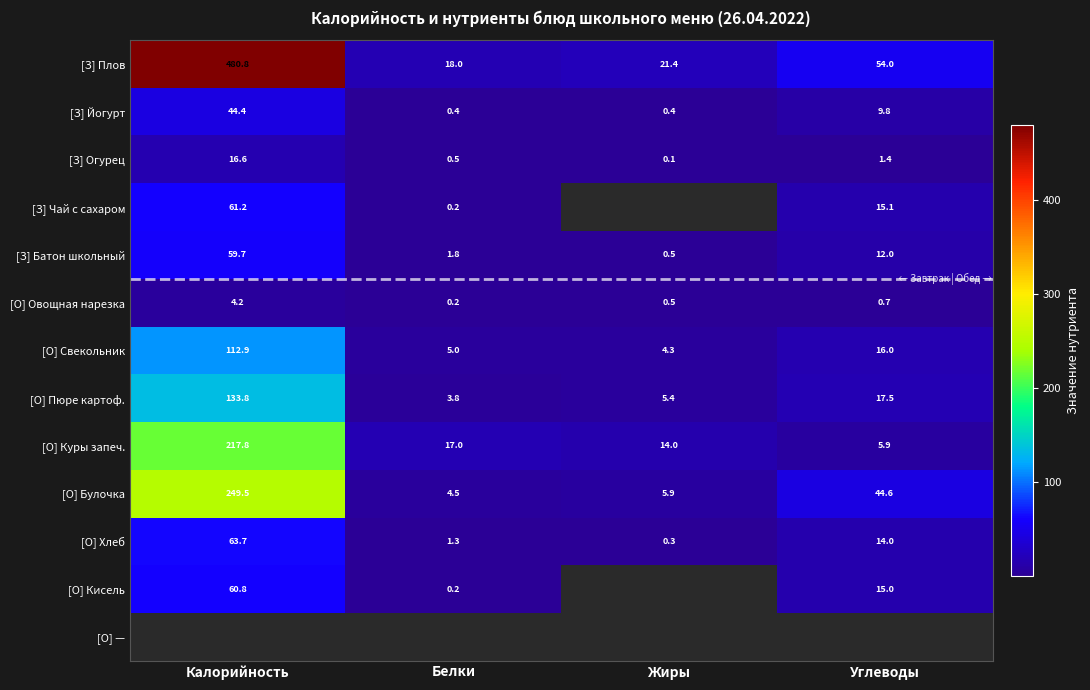

Rank the categories by [О] Свекольник value from lowest to highest.

Жиры, Белки, Углеводы, Калорийность